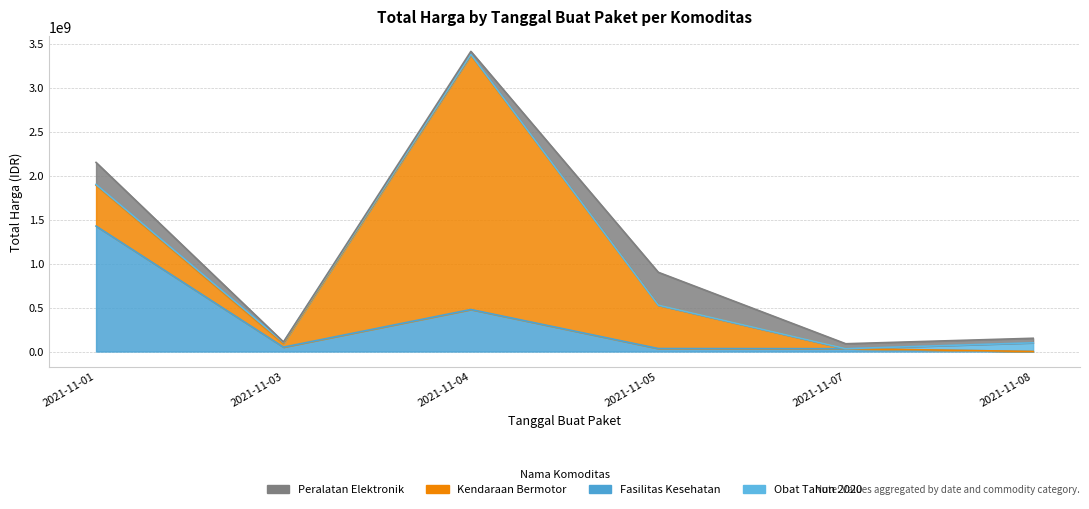

The value of Kendaraan Bermotor at 2021-11-07 is -1222472675. True or false?

False